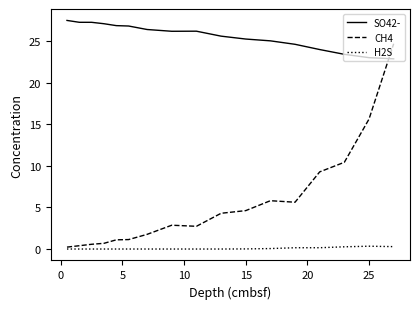

True or false: CH4 and SO42- cross at least once.

True